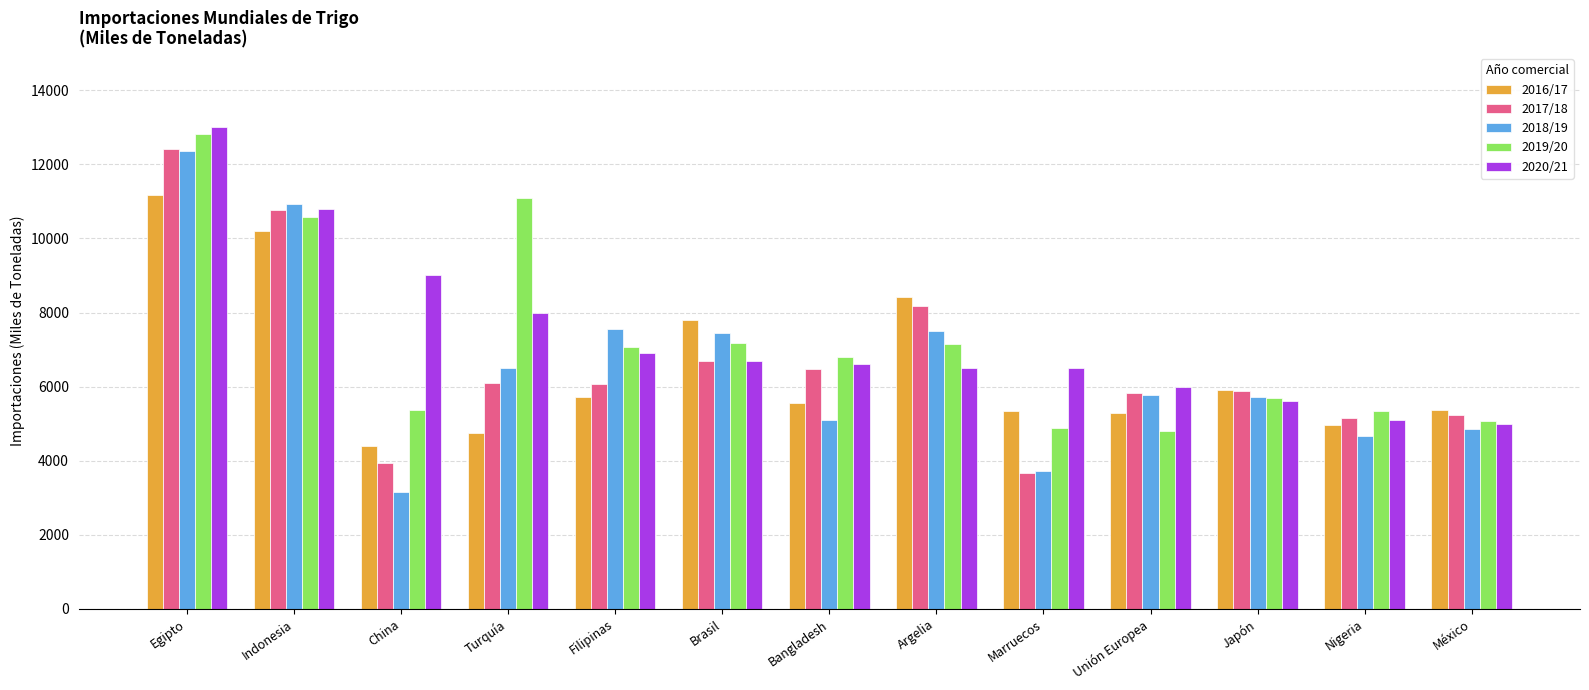

What is the total value across all series at Egipto?

61753